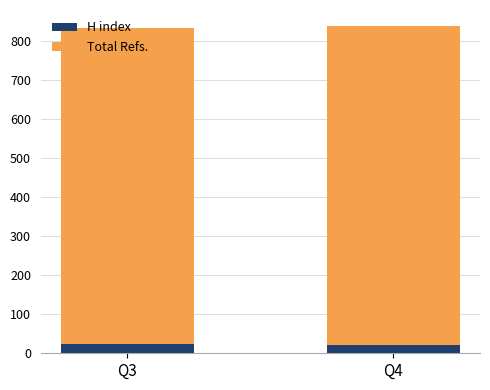

What is the sum of the H index values at Q3 and Q4?

45